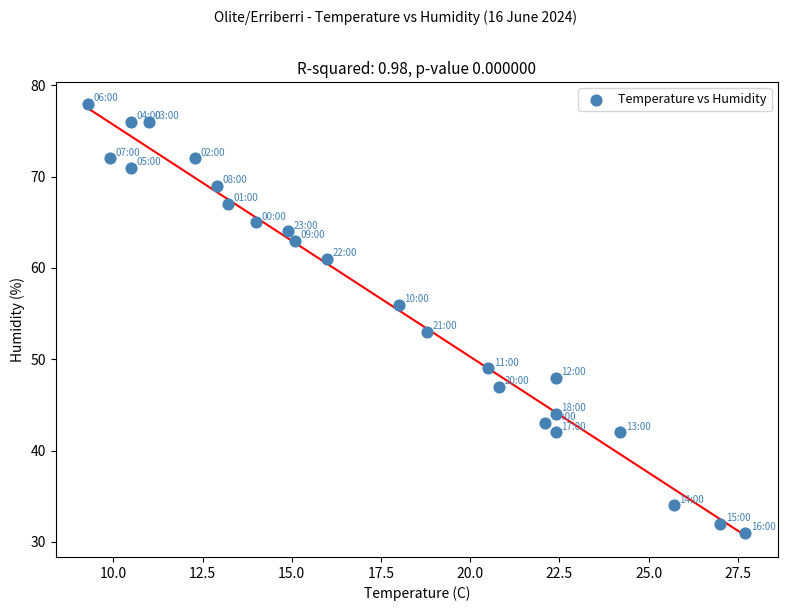

What Y value in the scatter plot is closest to 54?

53